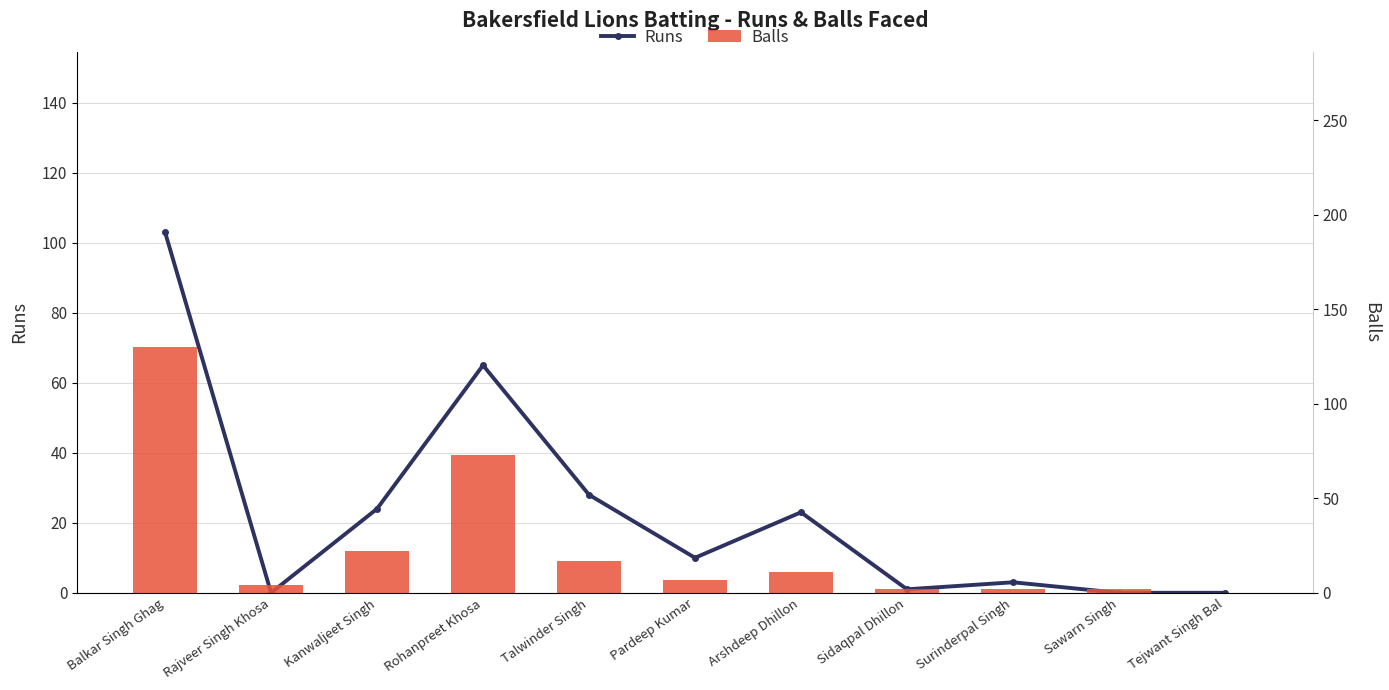

Reading left to right, transcribe all the data shown in this chart.

Runs: Balkar Singh Ghag=103	Rajveer Singh Khosa=0	Kanwaljeet Singh=24	Rohanpreet Khosa=65	Talwinder Singh=28	Pardeep Kumar=10	Arshdeep Dhillon=23	Sidaqpal Dhillon=1	Surinderpal Singh=3	Sawarn Singh=0	Tejwant Singh Bal=0
Balls: Balkar Singh Ghag=130	Rajveer Singh Khosa=4	Kanwaljeet Singh=22	Rohanpreet Khosa=73	Talwinder Singh=17	Pardeep Kumar=7	Arshdeep Dhillon=11	Sidaqpal Dhillon=2	Surinderpal Singh=2	Sawarn Singh=2	Tejwant Singh Bal=0